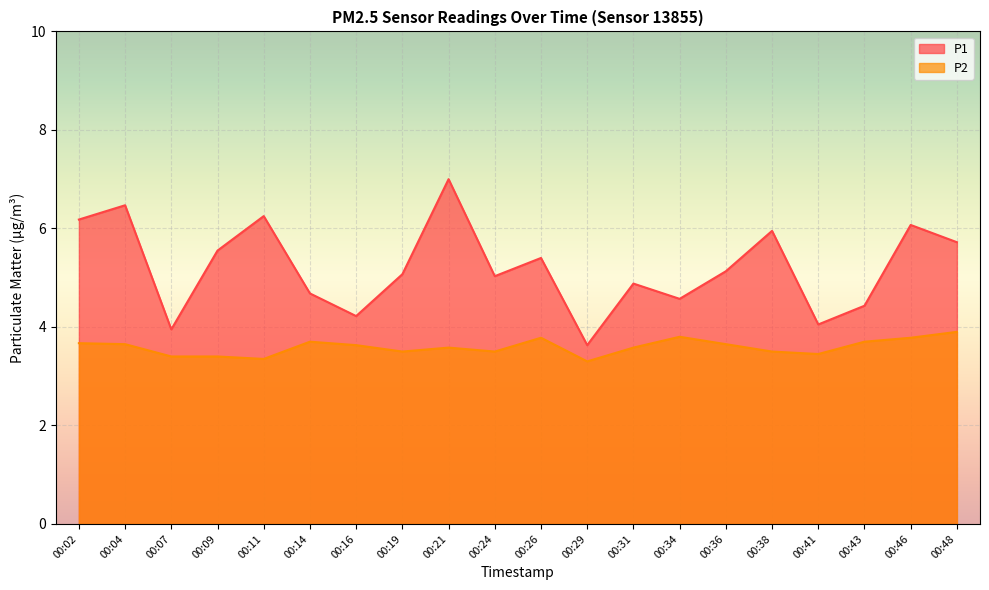

What are all the series names shown in the legend?

P1, P2